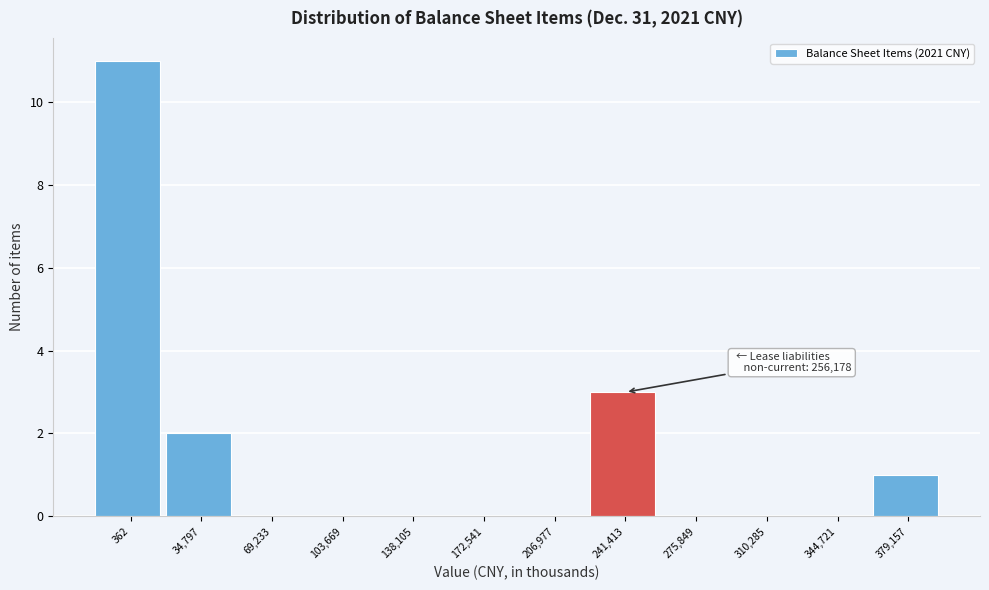

Reading left to right, what are all the values shown in this chart?

362=11	34,797=2	69,233=0	103,669=0	138,105=0	172,541=0	206,977=0	241,413=3	275,849=0	310,285=0	344,721=0	379,157=1